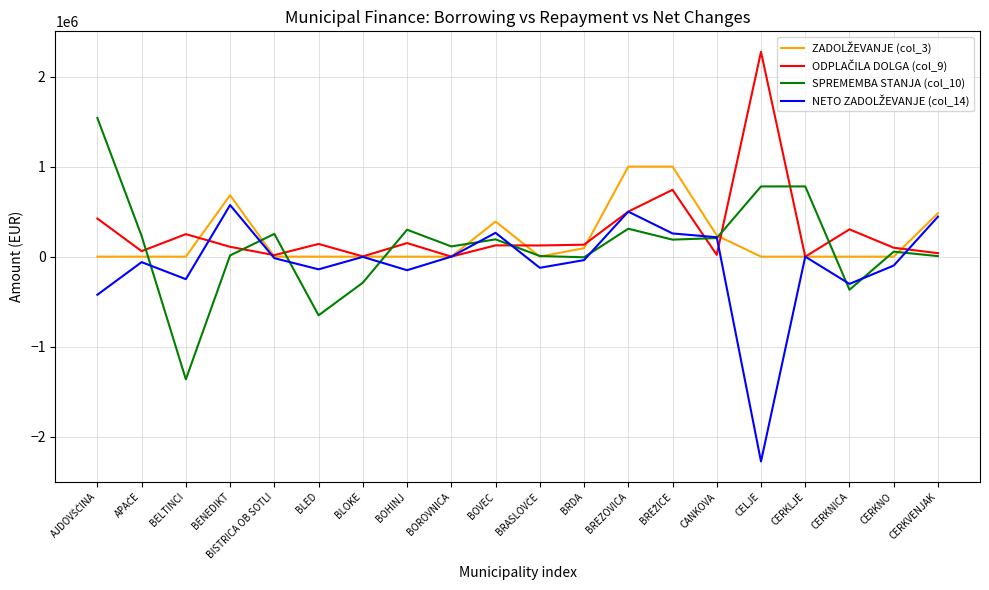

What is the greatest value displayed?

2275006.5